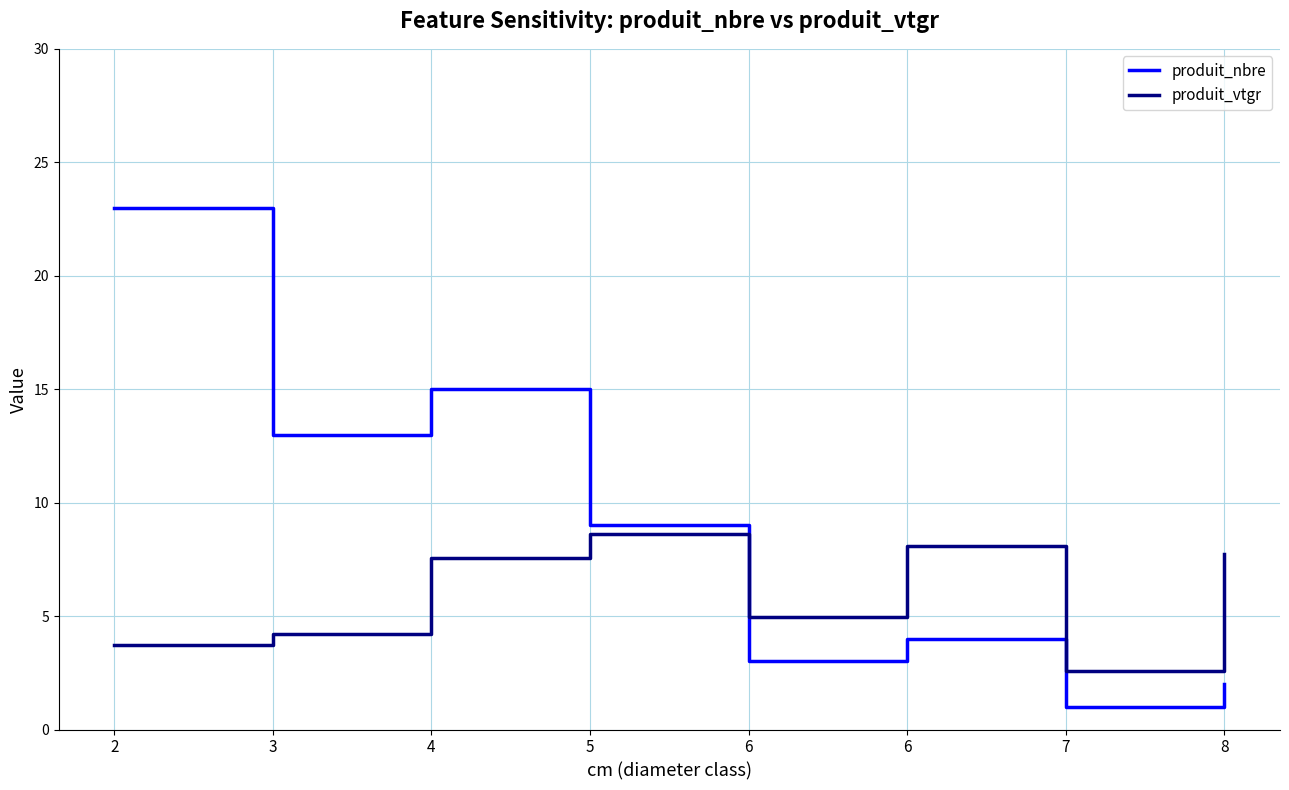

What are all the series names shown in the legend?

produit_nbre, produit_vtgr